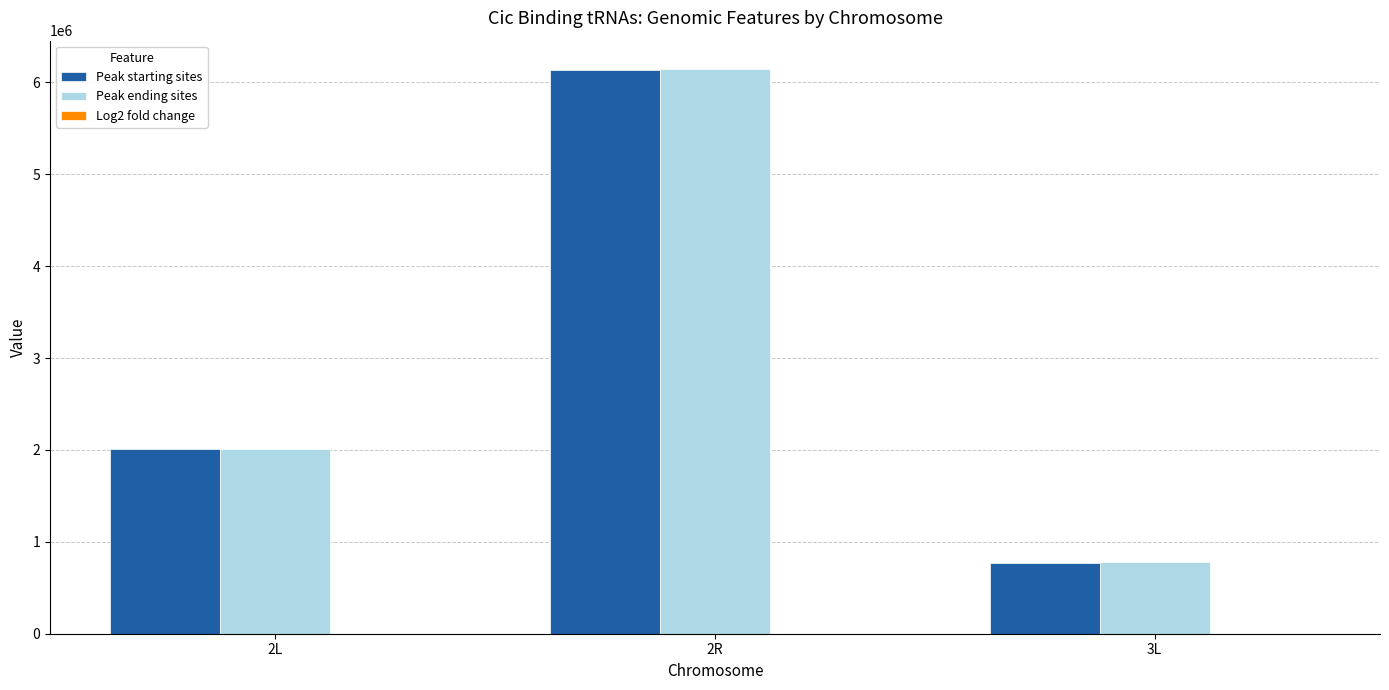

Between 2R and 3L, which series saw the biggest shift?

Peak ending sites